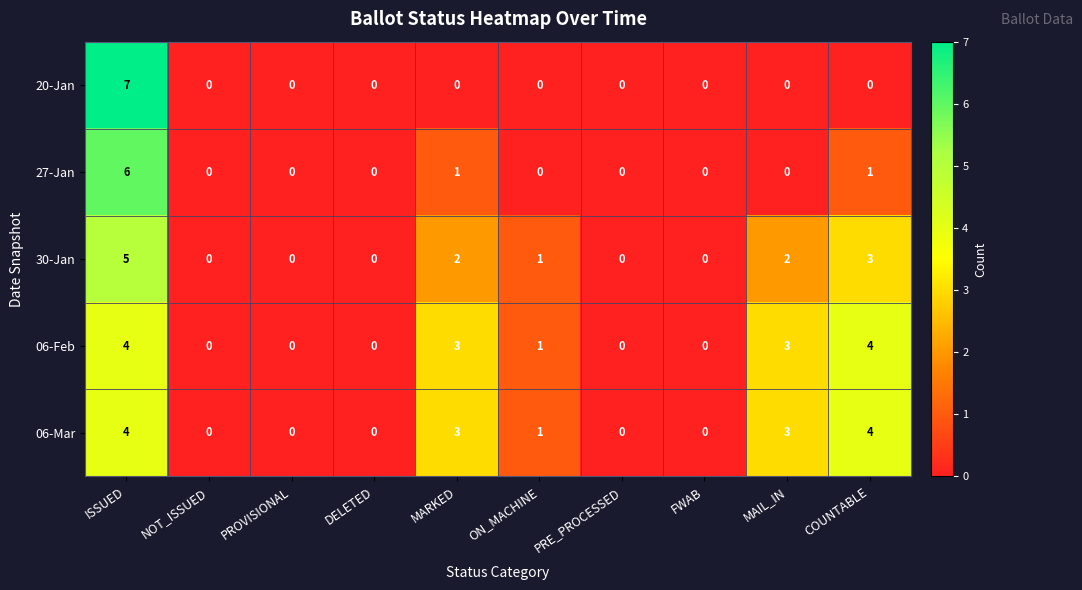

What is the difference between the maximum and second lowest values in the 27-Jan series?

6